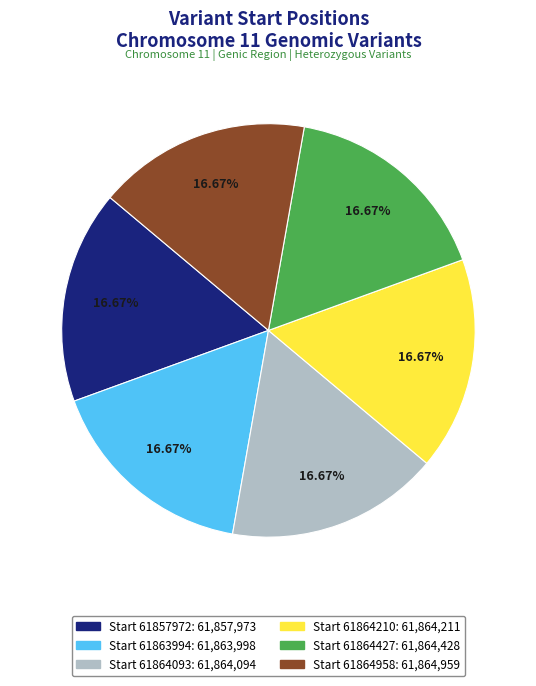

Does any single category account for the majority?

No